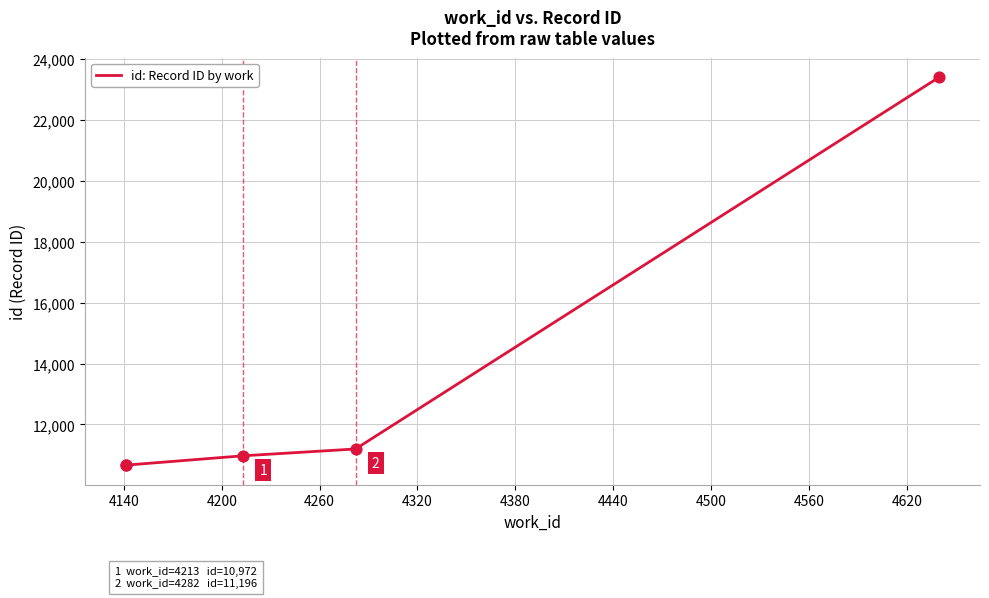

Between 4140 and 4200, which is larger?

4200